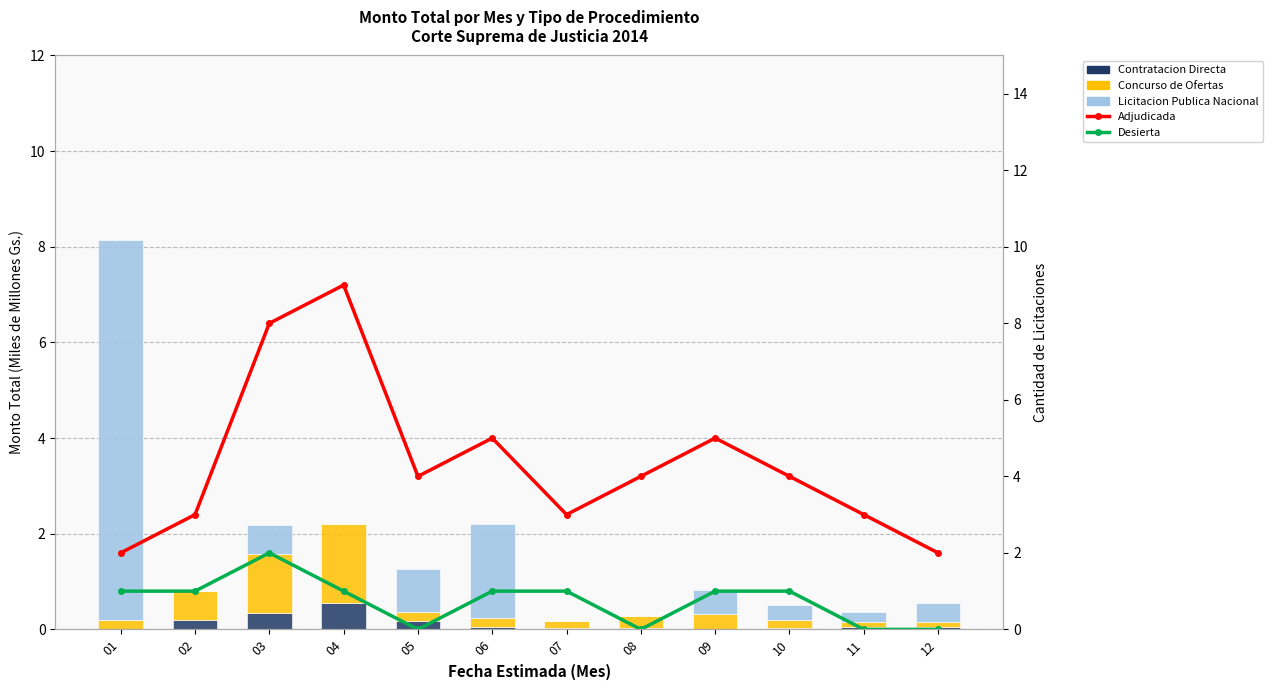

Reading left to right, what are all the values shown in this chart?

Contratacion Directa: 0.0	0.2	0.3	0.6	0.2	0.0	0.0	0.0	0.0	0.0	0.0	0.1
Concurso de Ofertas: 0.2	0.6	1.2	1.6	0.2	0.2	0.1	0.2	0.3	0.2	0.1	0.1
Licitacion Publica Nacional: 7.9	0.0	0.6	0.0	0.9	2.0	0.0	0.0	0.5	0.3	0.2	0.4
Adjudicada: 2.0	3.0	8.0	9.0	4.0	5.0	3.0	4.0	5.0	4.0	3.0	2.0
Desierta: 1.0	1.0	2.0	1.0	0.0	1.0	1.0	0.0	1.0	1.0	0.0	0.0